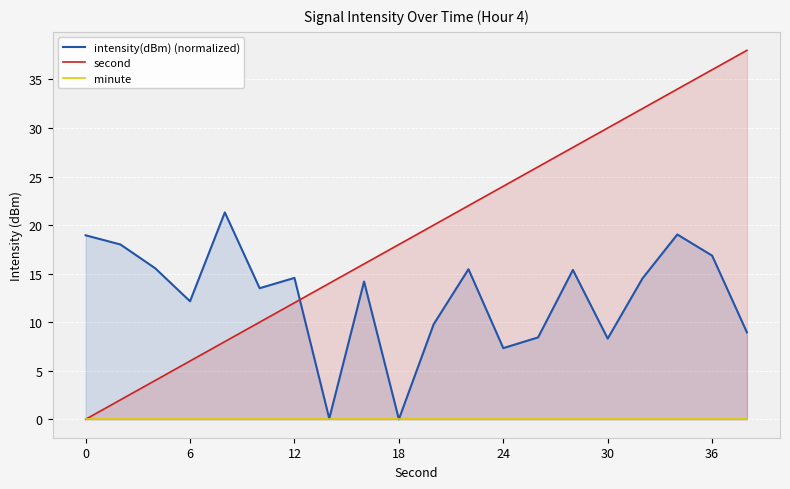

The second series shows 24 at 24. True or false?

True